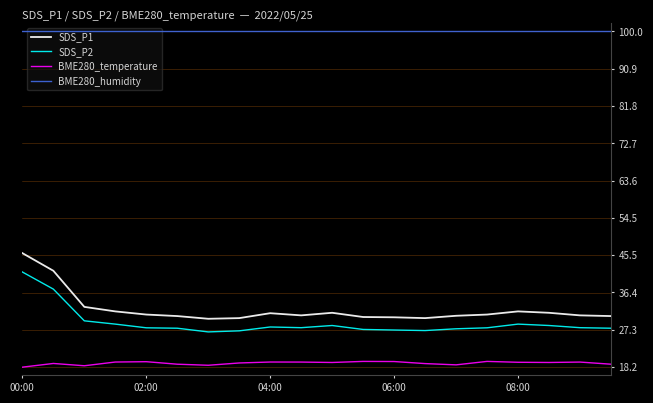

True or false: SDS_P2 and BME280_temperature intersect in this chart.

False